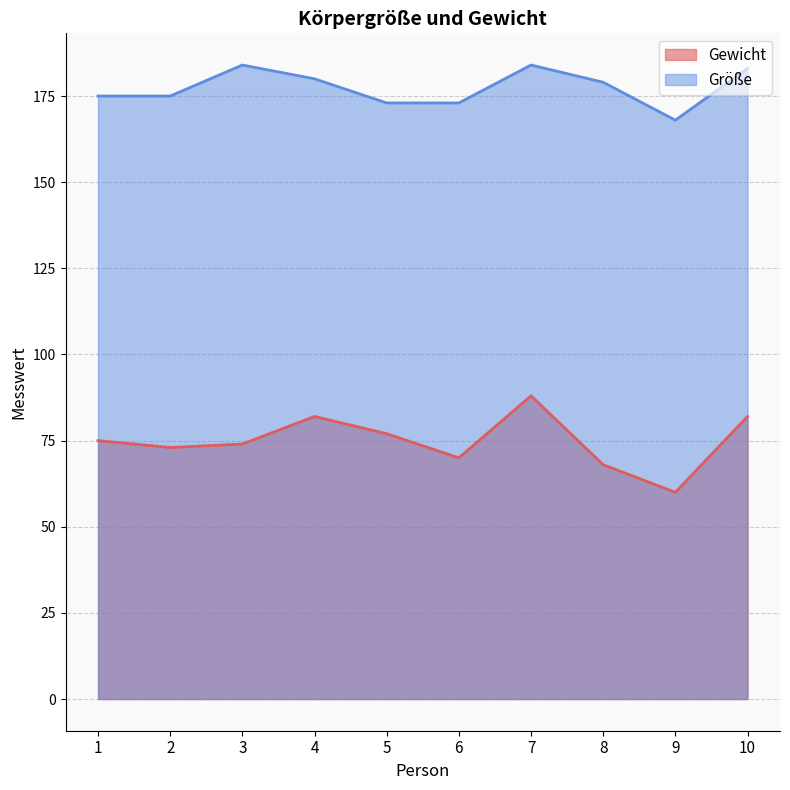

What is the approximate value of Gewicht at 5?

77